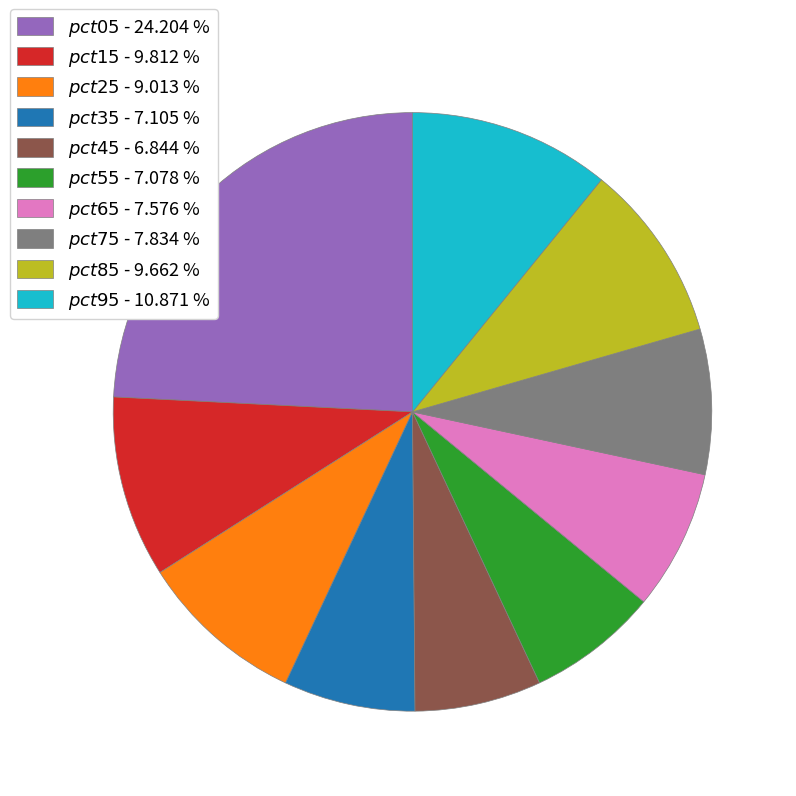

How many slices are in this pie chart?

10